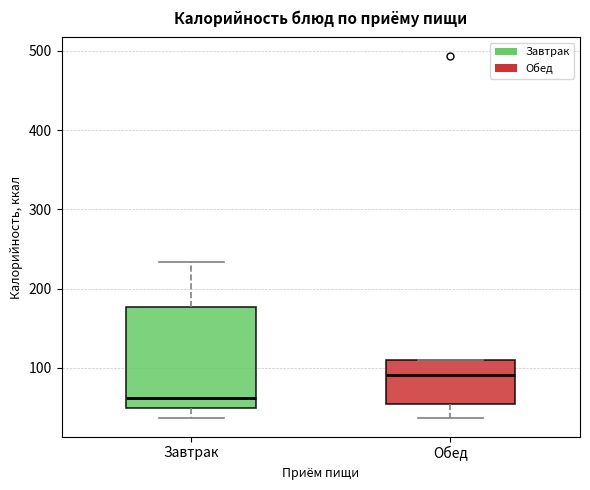

Which box is the tallest, from its lower edge to its upper edge?

Завтрак